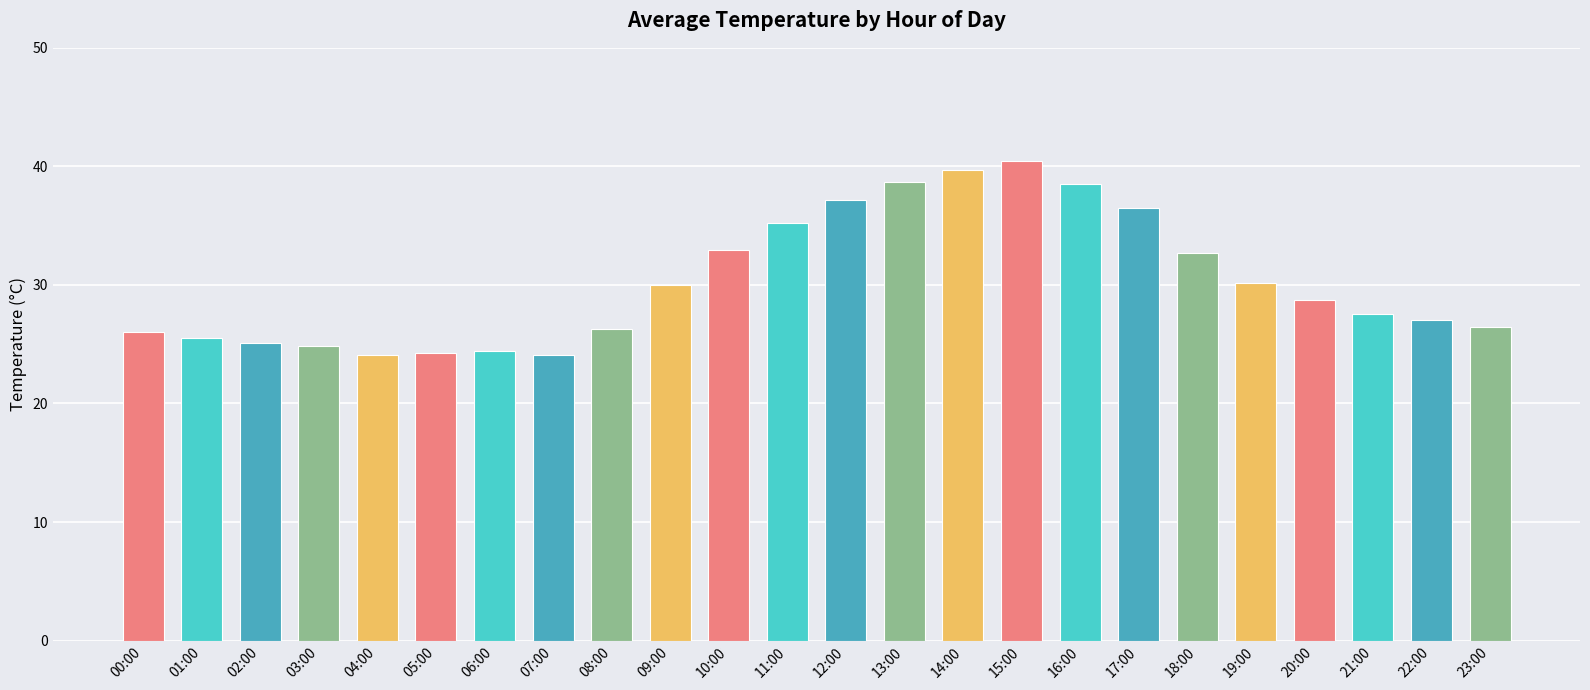

What is the difference between the maximum and minimum values?

16.4